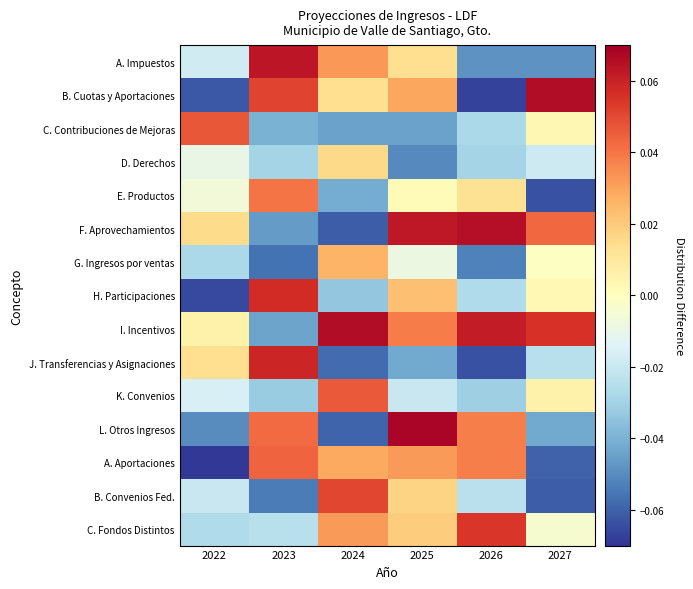

At 2022, list the series in order from smallest to largest.

A. Aportaciones, H. Participaciones, B. Cuotas y Aportaciones, L. Otros Ingresos, G. Ingresos por ventas, C. Fondos Distintos, B. Convenios Fed., A. Impuestos, K. Convenios, D. Derechos, E. Productos, I. Incentivos, J. Transferencias y Asignaciones, F. Aprovechamientos, C. Contribuciones de Mejoras